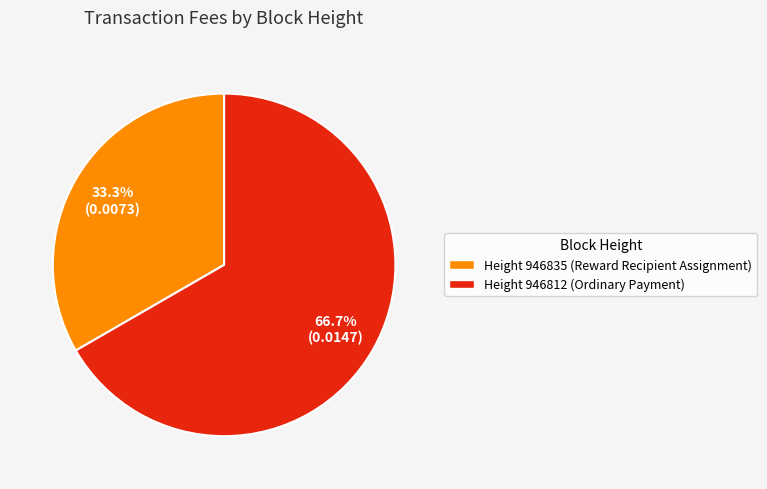

Is there a majority slice in this chart?

Yes